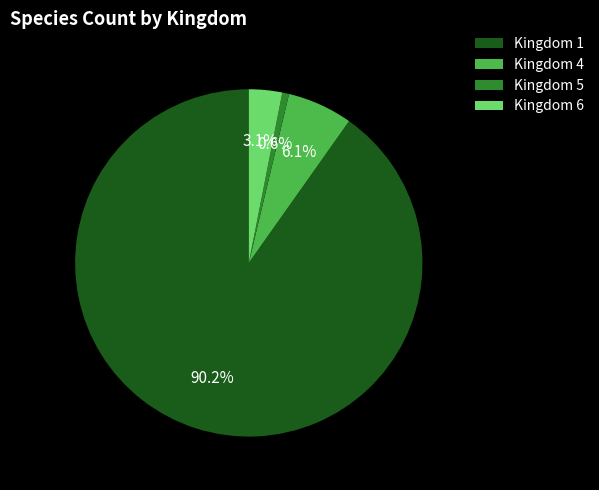

Is there a majority slice in this chart?

Yes